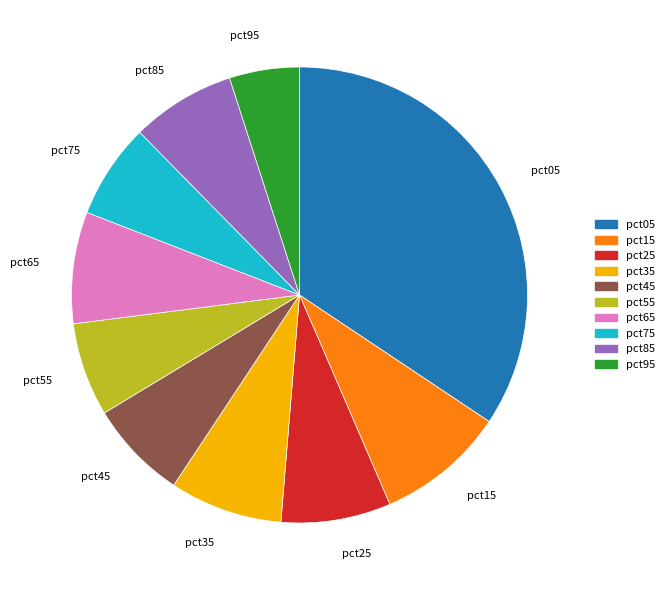

True or false: pct65 accounts for 8% of the total.

True